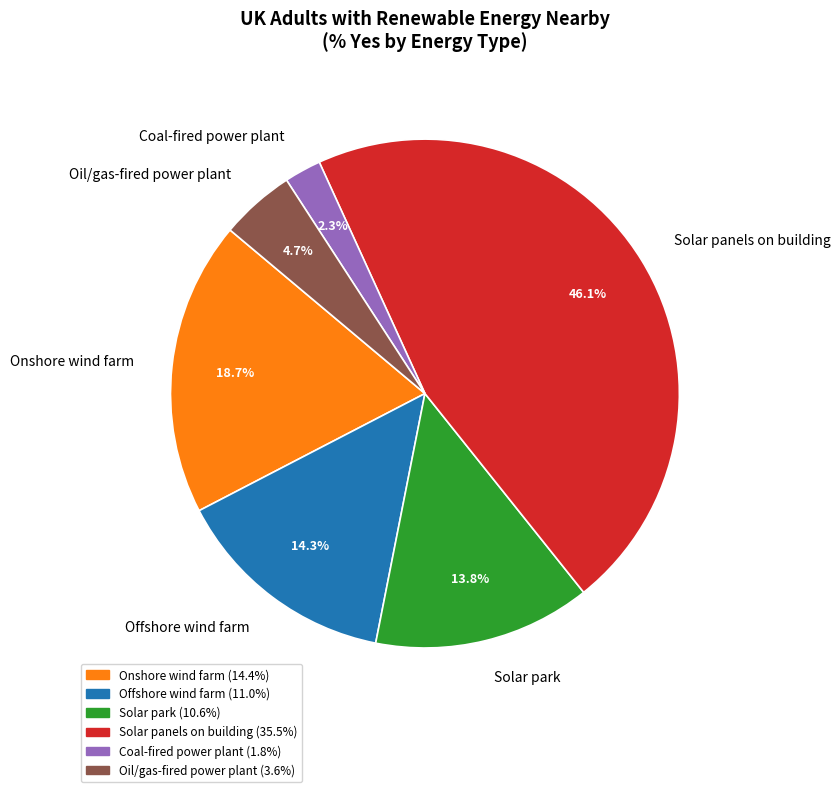

To the nearest percent, what is the combined percentage of Oil/gas-fired power plant and Onshore wind farm?

23%